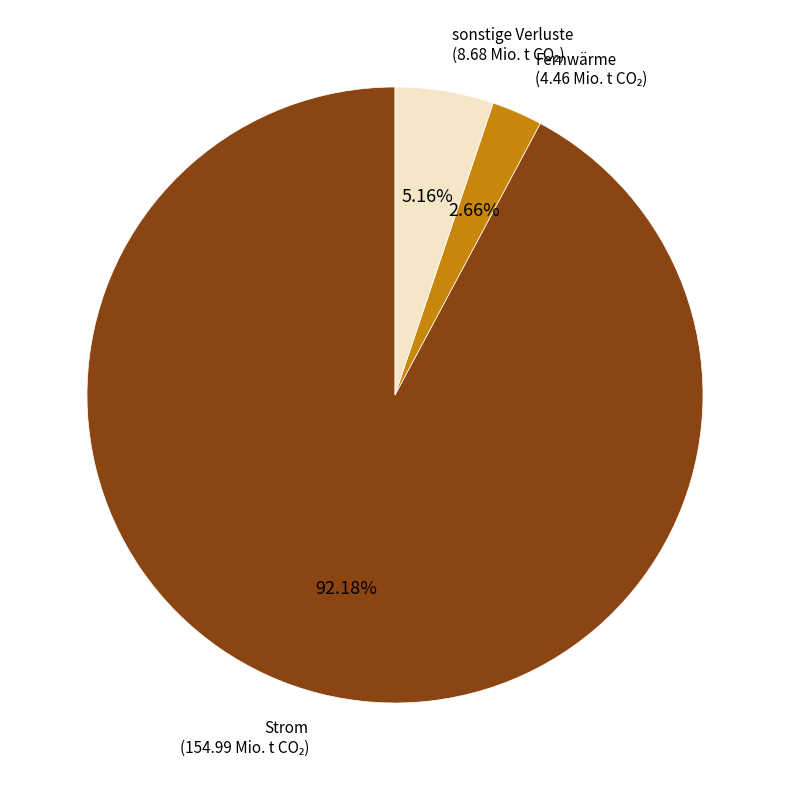

True or false: Strom accounts for 92% of the total.

True